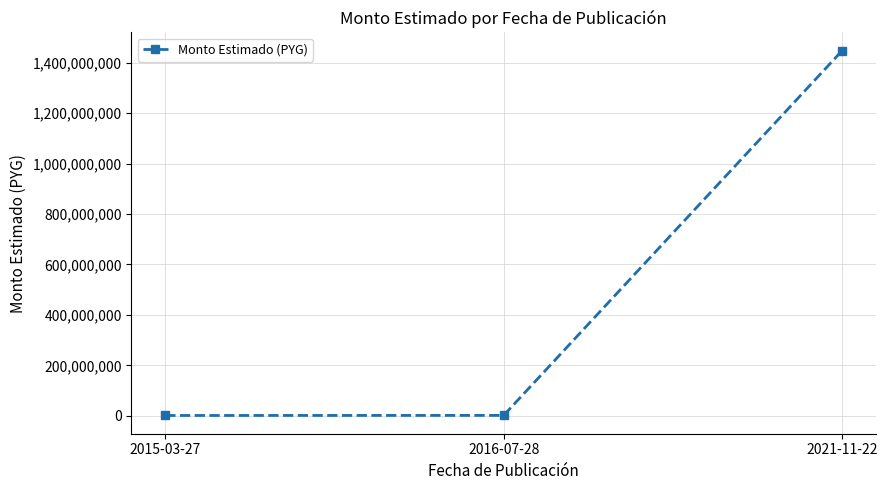

What is the difference between the values at 2021-11-22 and 2016-07-28?

1445785720